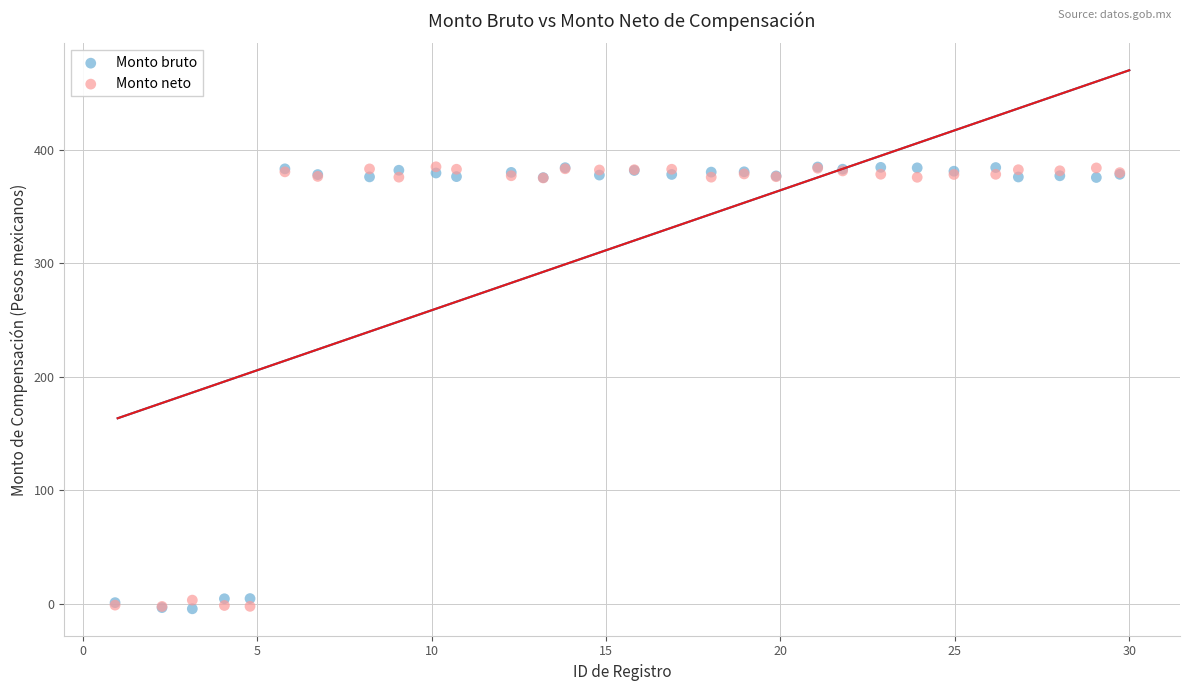

What are all the series names shown in the legend?

Monto bruto, Monto neto